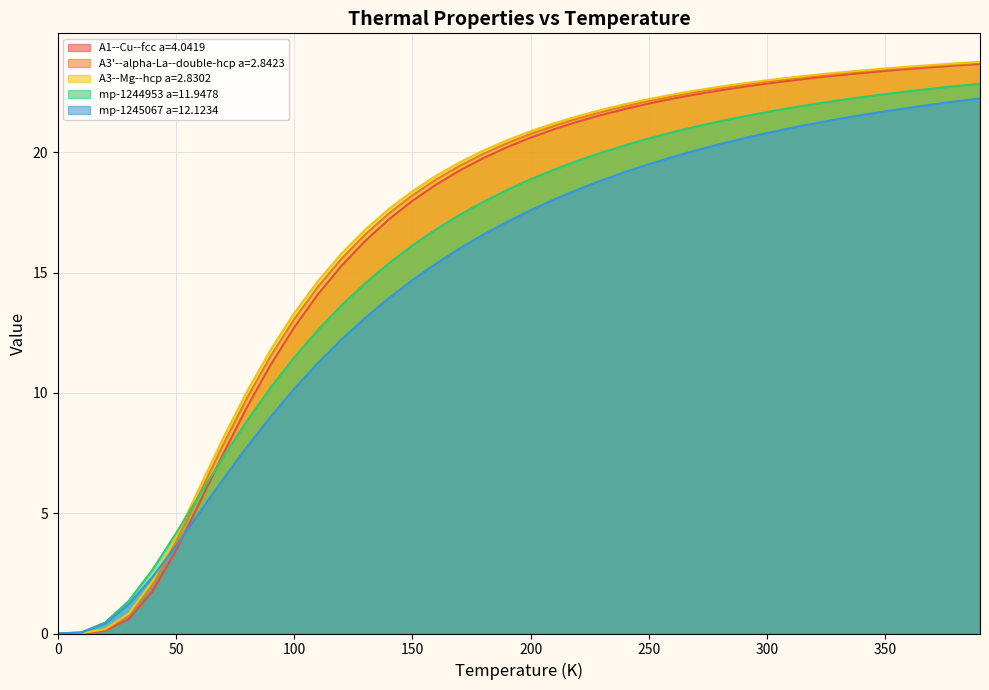

Reading left to right, extract all data points from this chart.

A1--Cu--fcc a=4.0419: 0.0=0.0	10.0=0.0	20.0=0.1	30.0=0.6	40.0=1.7	50.0=3.5	60.0=5.4	70.0=7.5	80.0=9.4	90.0=11.2	100.0=12.7	110.0=14.1	120.0=15.3	130.0=16.3	140.0=17.2	150.0=18.0	160.0=18.7	170.0=19.3	180.0=19.8	190.0=20.2	200.0=20.6	210.0=21.0	220.0=21.3	230.0=21.6	240.0=21.8	250.0=22.0	260.0=22.2	270.0=22.4	280.0=22.6	290.0=22.7	300.0=22.9	310.0=23.0	320.0=23.1	330.0=23.2	340.0=23.3	350.0=23.4	360.0=23.5	370.0=23.5	380.0=23.6	390.0=23.7
A3'--alpha-La--double-hcp a=2.8423: 0.0=0.0	10.0=0.0	20.0=0.2	30.0=0.8	40.0=2.0	50.0=3.8	60.0=5.8	70.0=7.9	80.0=9.8	90.0=11.5	100.0=13.1	110.0=14.4	120.0=15.6	130.0=16.6	140.0=17.5	150.0=18.2	160.0=18.9	170.0=19.4	180.0=19.9	190.0=20.4	200.0=20.8	210.0=21.1	220.0=21.4	230.0=21.7	240.0=21.9	250.0=22.1	260.0=22.3	270.0=22.5	280.0=22.7	290.0=22.8	300.0=22.9	310.0=23.1	320.0=23.2	330.0=23.3	340.0=23.4	350.0=23.4	360.0=23.5	370.0=23.6	380.0=23.7	390.0=23.7
A3--Mg--hcp a=2.8302: 0.0=0.0	10.0=0.0	20.0=0.2	30.0=0.8	40.0=2.2	50.0=4.0	60.0=6.1	70.0=8.1	80.0=10.1	90.0=11.8	100.0=13.3	110.0=14.6	120.0=15.8	130.0=16.8	140.0=17.6	150.0=18.4	160.0=19.0	170.0=19.6	180.0=20.1	190.0=20.5	200.0=20.9	210.0=21.2	220.0=21.5	230.0=21.8	240.0=22.0	250.0=22.2	260.0=22.4	270.0=22.6	280.0=22.7	290.0=22.9	300.0=23.0	310.0=23.1	320.0=23.2	330.0=23.3	340.0=23.4	350.0=23.5	360.0=23.6	370.0=23.6	380.0=23.7	390.0=23.8
mp-1244953 a=11.9478: 0.0=0.0	10.0=0.0	20.0=0.5	30.0=1.4	40.0=2.6	50.0=4.2	60.0=5.8	70.0=7.3	80.0=8.8	90.0=10.2	100.0=11.5	110.0=12.6	120.0=13.6	130.0=14.6	140.0=15.4	150.0=16.1	160.0=16.8	170.0=17.4	180.0=18.0	190.0=18.4	200.0=18.9	210.0=19.3	220.0=19.7	230.0=20.0	240.0=20.3	250.0=20.6	260.0=20.8	270.0=21.1	280.0=21.3	290.0=21.5	300.0=21.7	310.0=21.9	320.0=22.0	330.0=22.2	340.0=22.3	350.0=22.4	360.0=22.5	370.0=22.7	380.0=22.8	390.0=22.9
mp-1245067 a=12.1234: 0.0=0.0	10.0=0.0	20.0=0.4	30.0=1.2	40.0=2.3	50.0=3.7	60.0=5.0	70.0=6.4	80.0=7.8	90.0=9.0	100.0=10.2	110.0=11.2	120.0=12.2	130.0=13.1	140.0=13.9	150.0=14.7	160.0=15.4	170.0=16.0	180.0=16.6	190.0=17.1	200.0=17.6	210.0=18.0	220.0=18.5	230.0=18.8	240.0=19.2	250.0=19.5	260.0=19.8	270.0=20.1	280.0=20.3	290.0=20.6	300.0=20.8	310.0=21.0	320.0=21.2	330.0=21.4	340.0=21.6	350.0=21.7	360.0=21.9	370.0=22.0	380.0=22.1	390.0=22.2